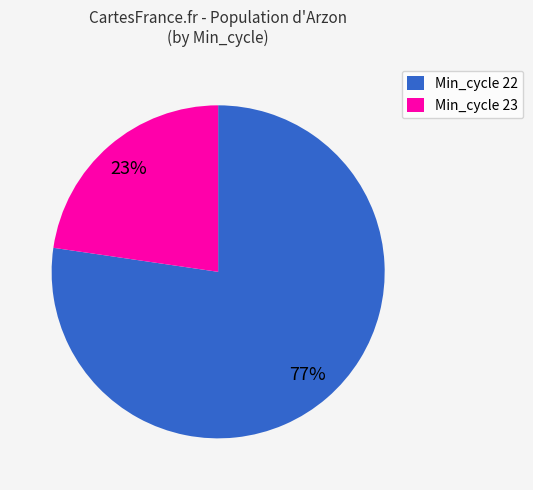

Which slice represents more than half of the pie?

Min_cycle 22